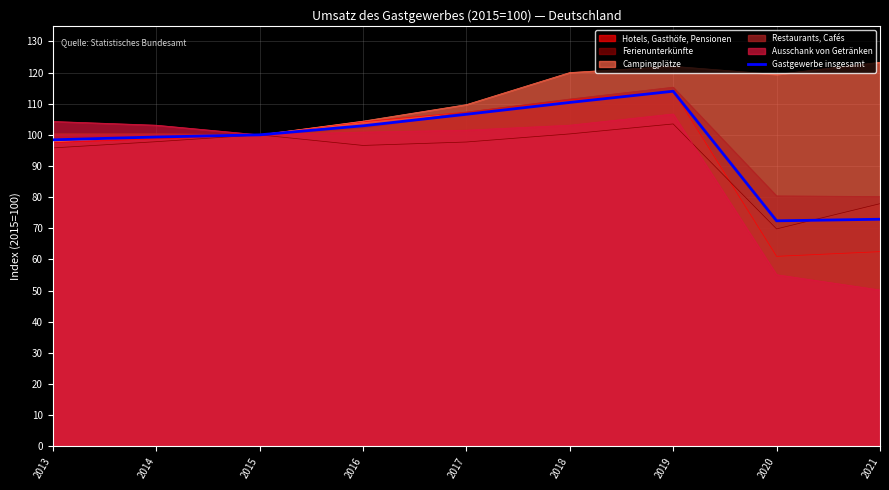

Reading right to left, what are all the values shown in this chart?

2021=72.9	2020=72.4	2019=114.0	2018=110.4	2017=106.6	2016=102.9	2015=100.0	2014=99.3	2013=98.4